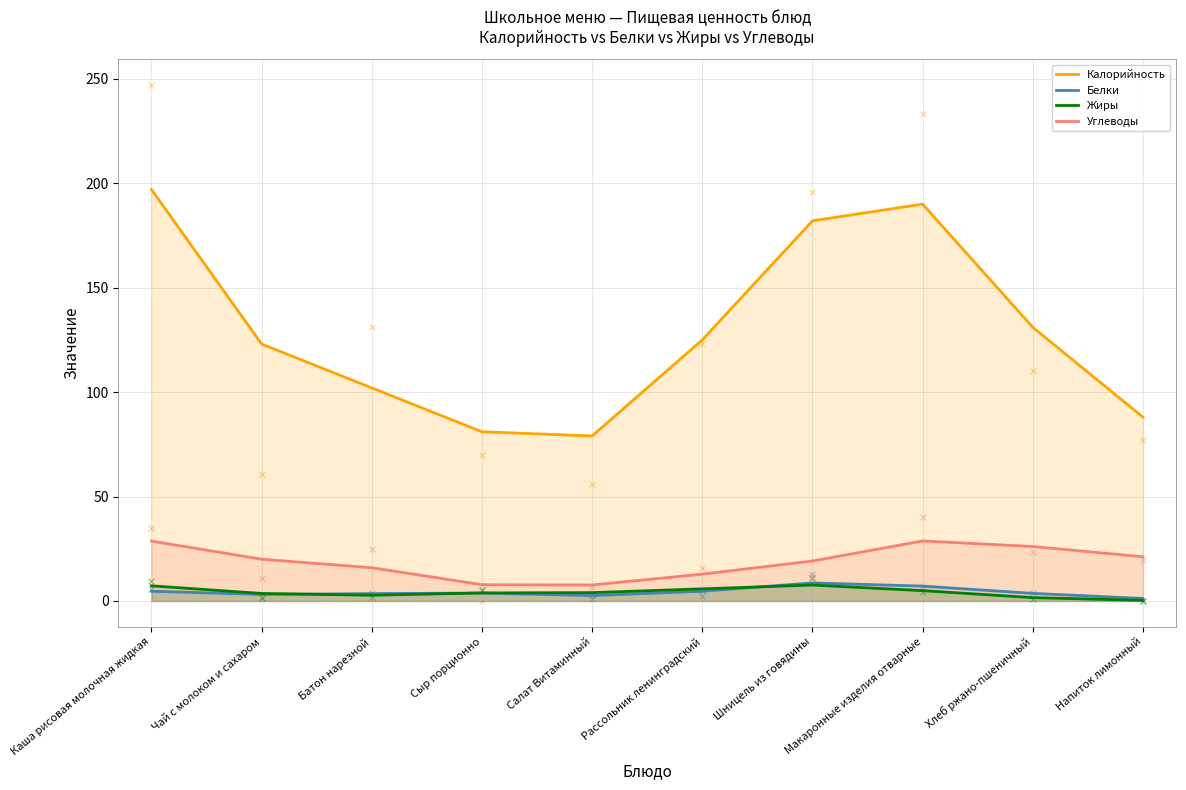

Which series contains the lowest Y value?

Жиры